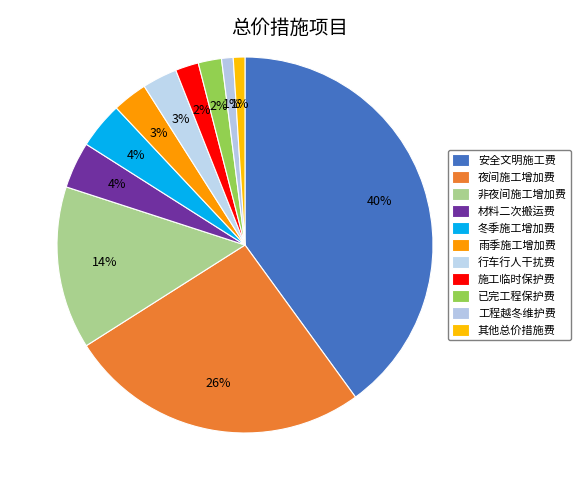

What percentage is the 冬季施工增加费 slice, to the nearest percent?

4%